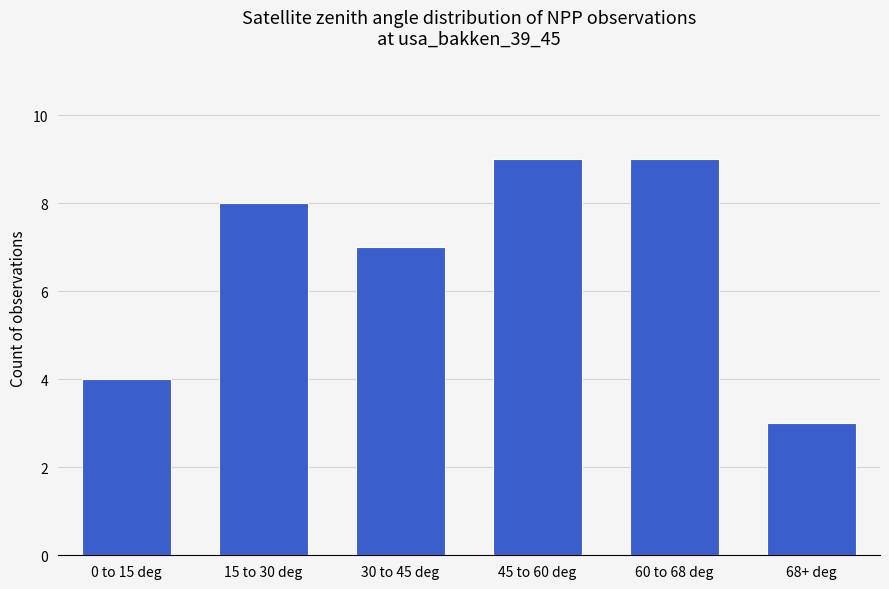

Between 60 to 68 deg and 68+ deg, which is larger?

60 to 68 deg